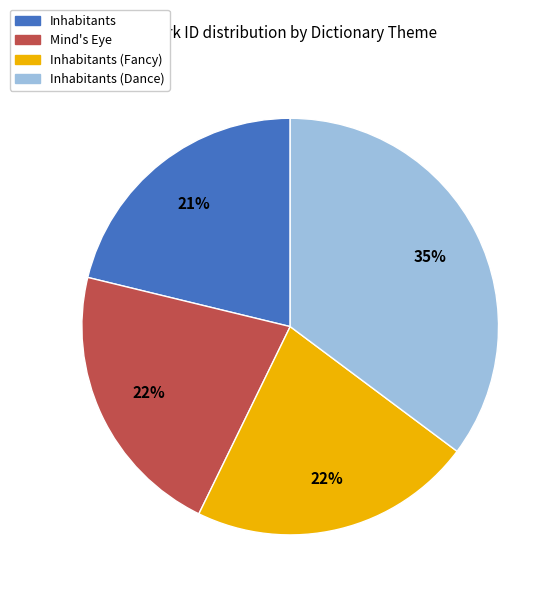

How many segments does this pie chart have?

4